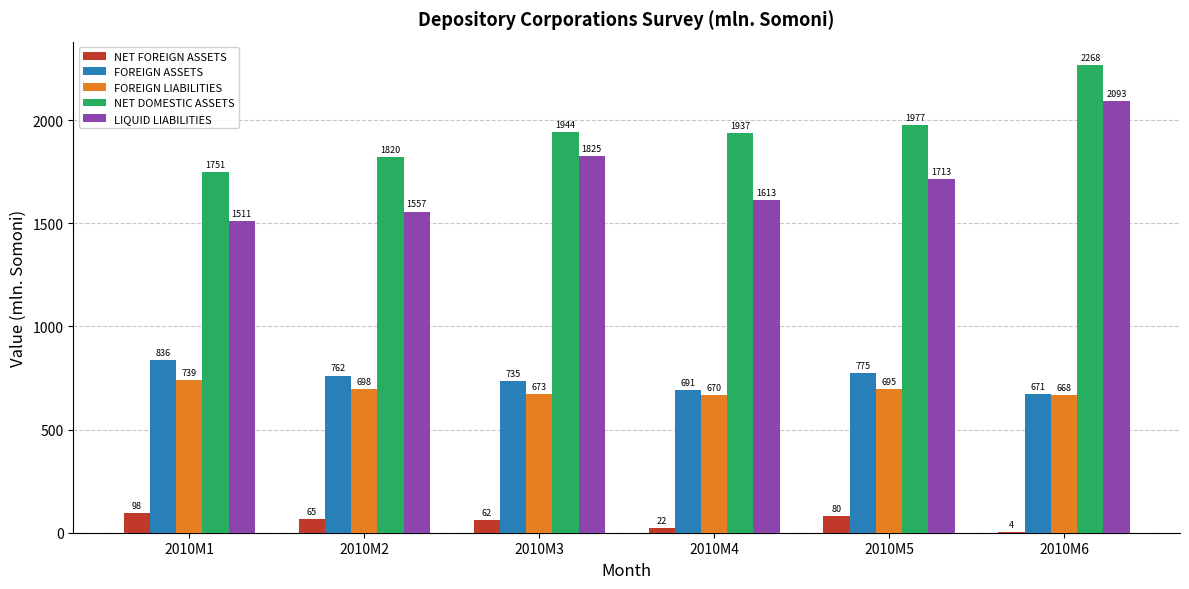

True or false: LIQUID LIABILITIES has a value of 2092.8 at 2010M6.

True